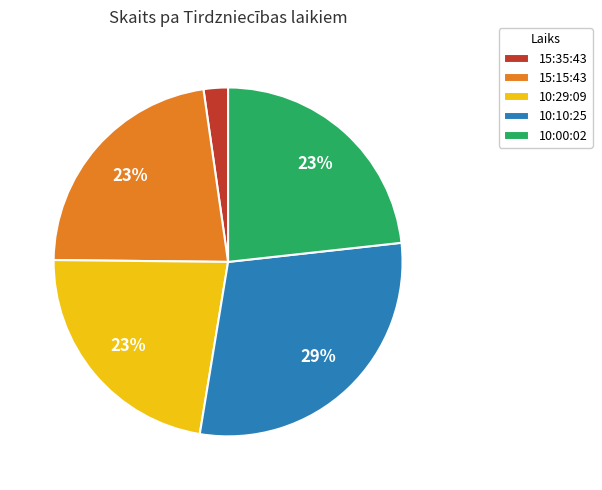

Is it true that 10:00:02 is 35% of the pie?

False